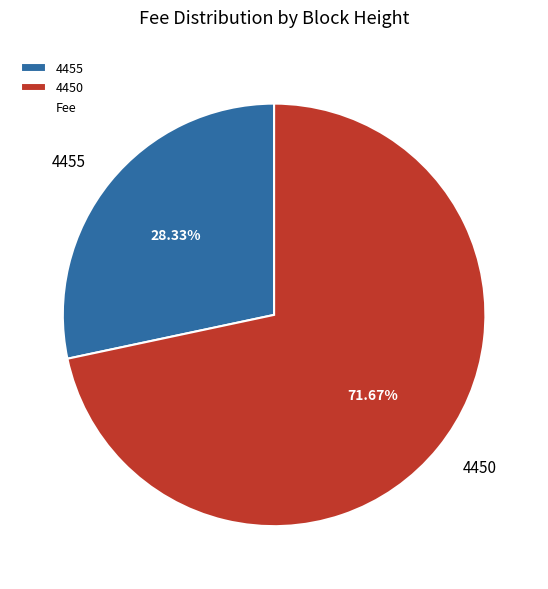

Is 4455 the majority of the pie?

No